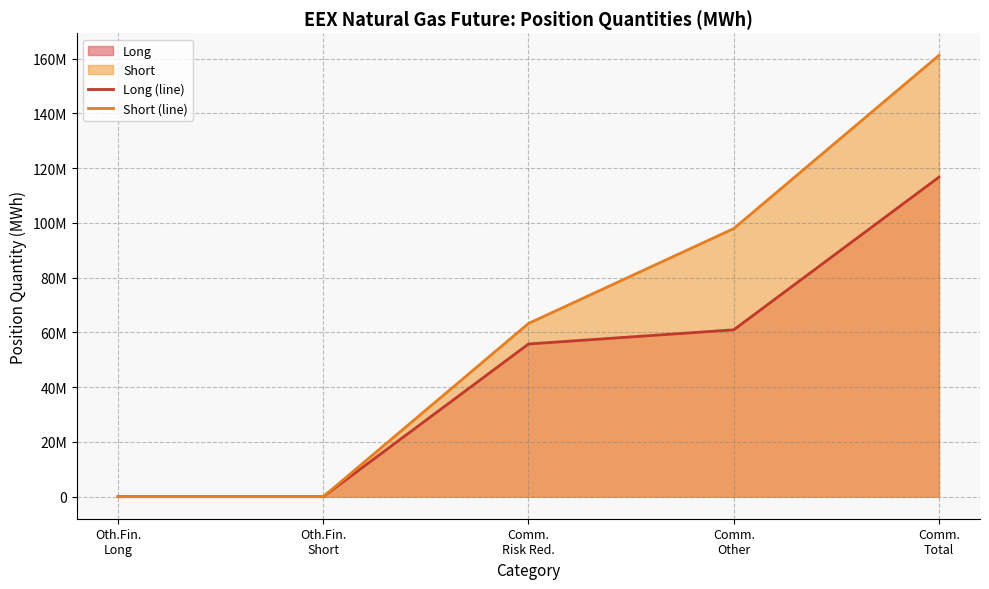

Count the number of categories in the chart.

5